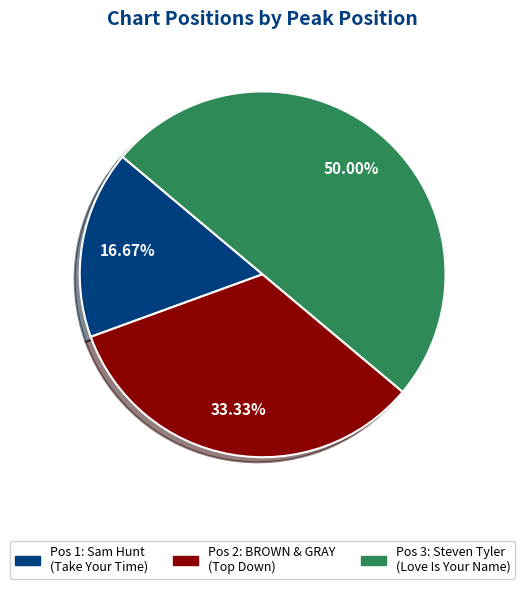

How many segments does this pie chart have?

3